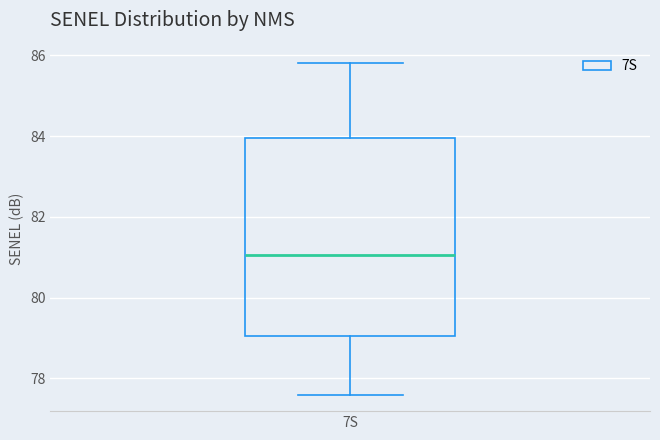

Where is the upper edge of the box for 7S on the y-axis? The values are not printed on the chart, so give them approximately, as read against the axis.

84.0